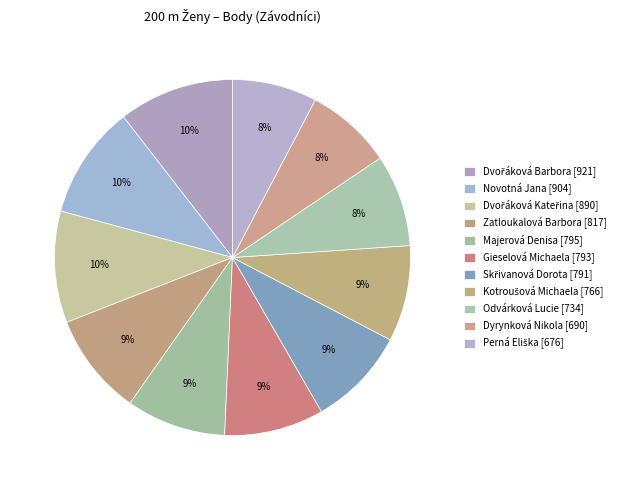

Count the number of slices in the pie.

11